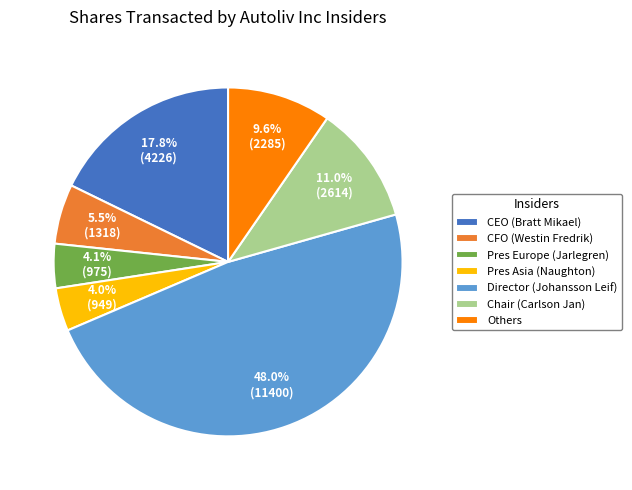

Is Chair (Carlson Jan) the majority of the pie?

No